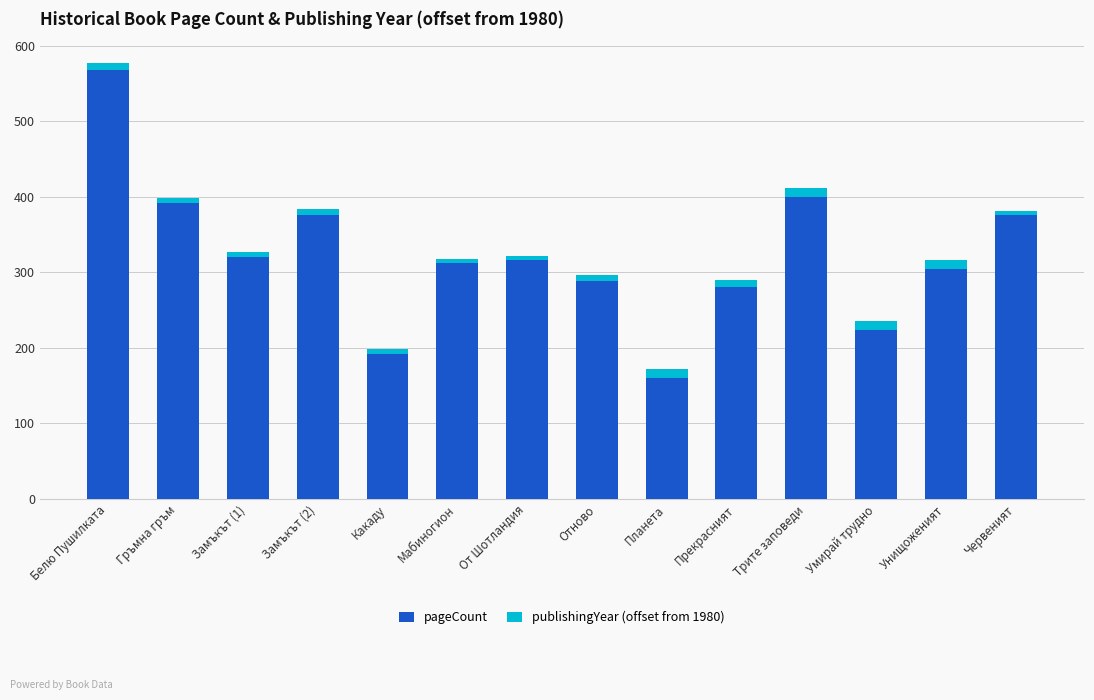

Reading left to right, what are the values for pageCount?

568	392	320	376	192	312	316	288	160	280	400	224	304	376